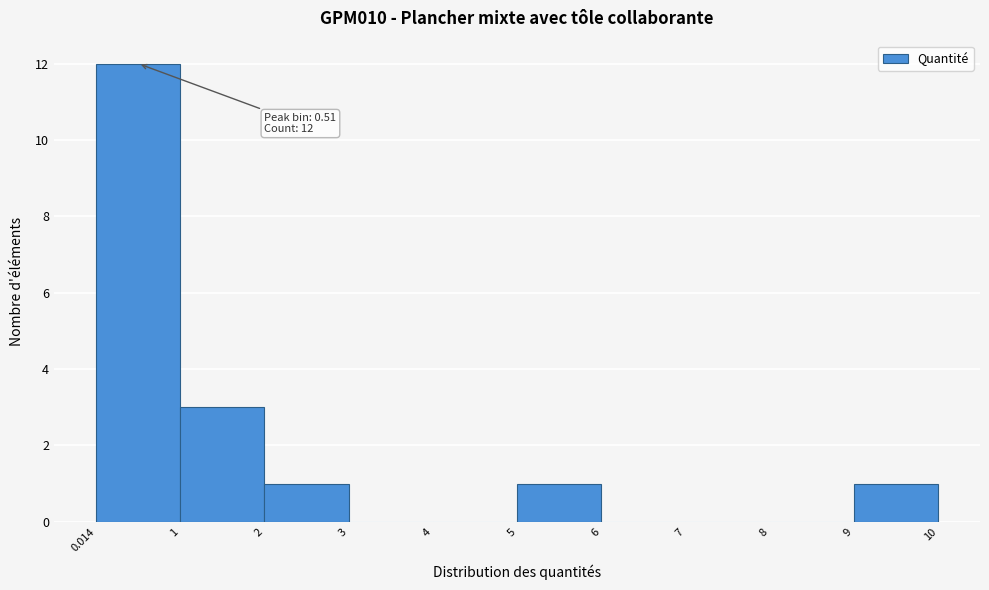

Which range on the x-axis has the tallest bar?

0.014 to 1